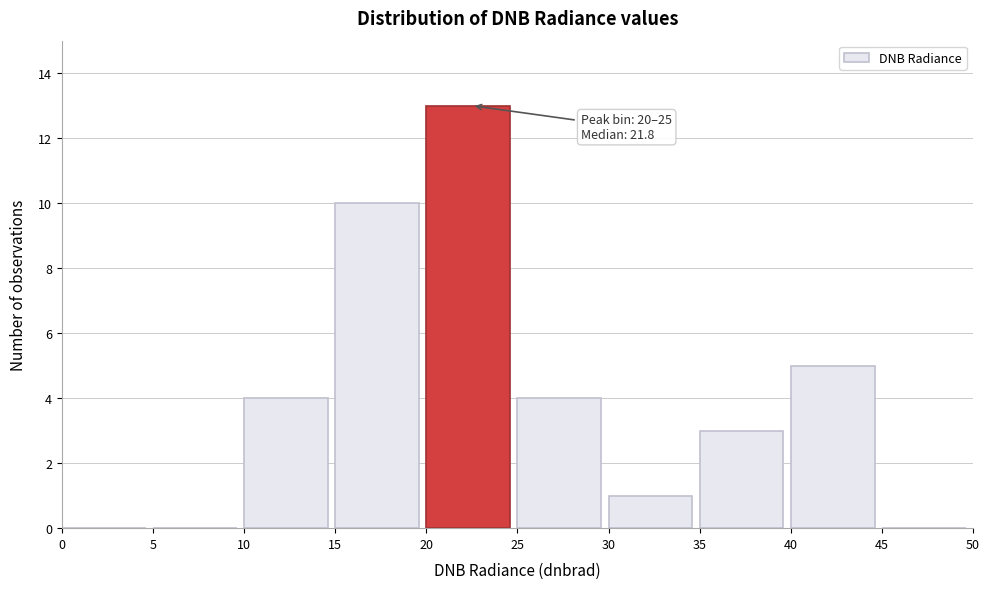

Which range on the x-axis has the tallest bar?

20 to 25